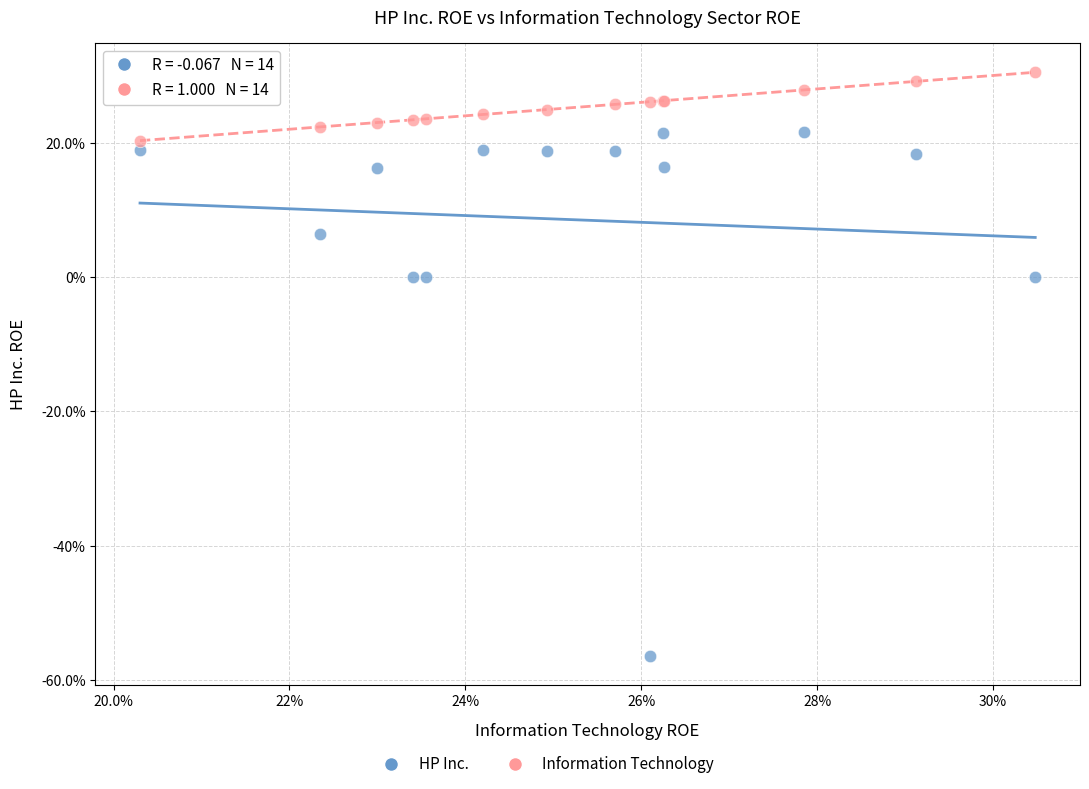

Which series reaches the maximum Y coordinate?

Information Technology